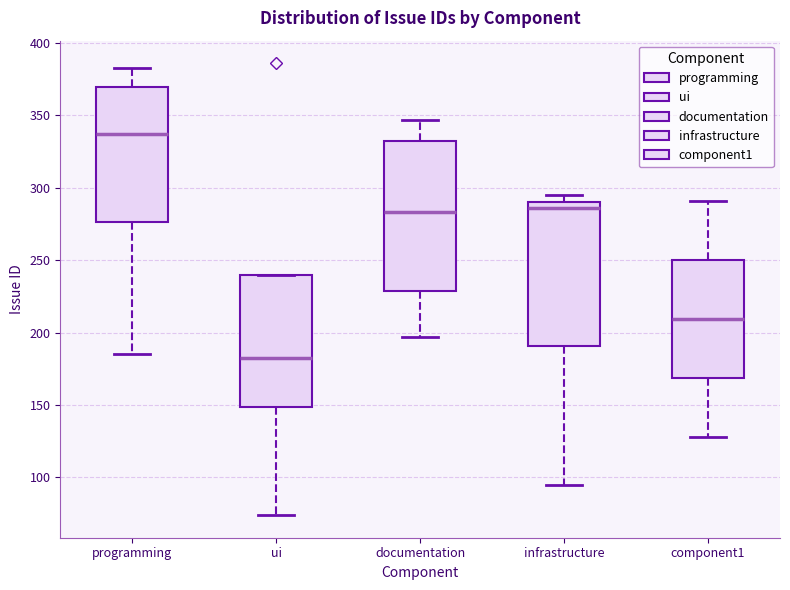

Which box's median line is the highest?

programming